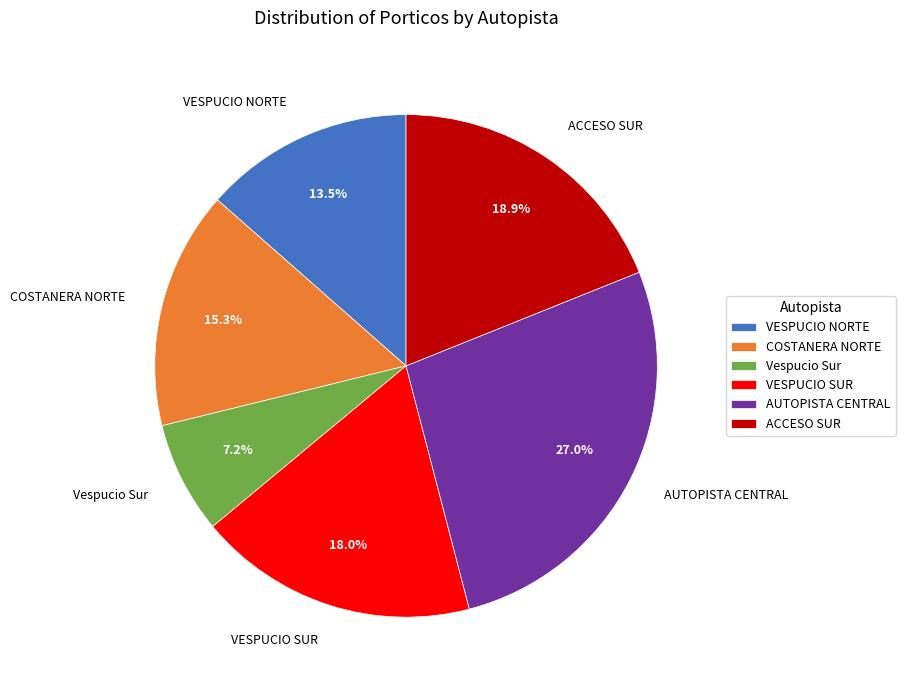

How many segments does this pie chart have?

6